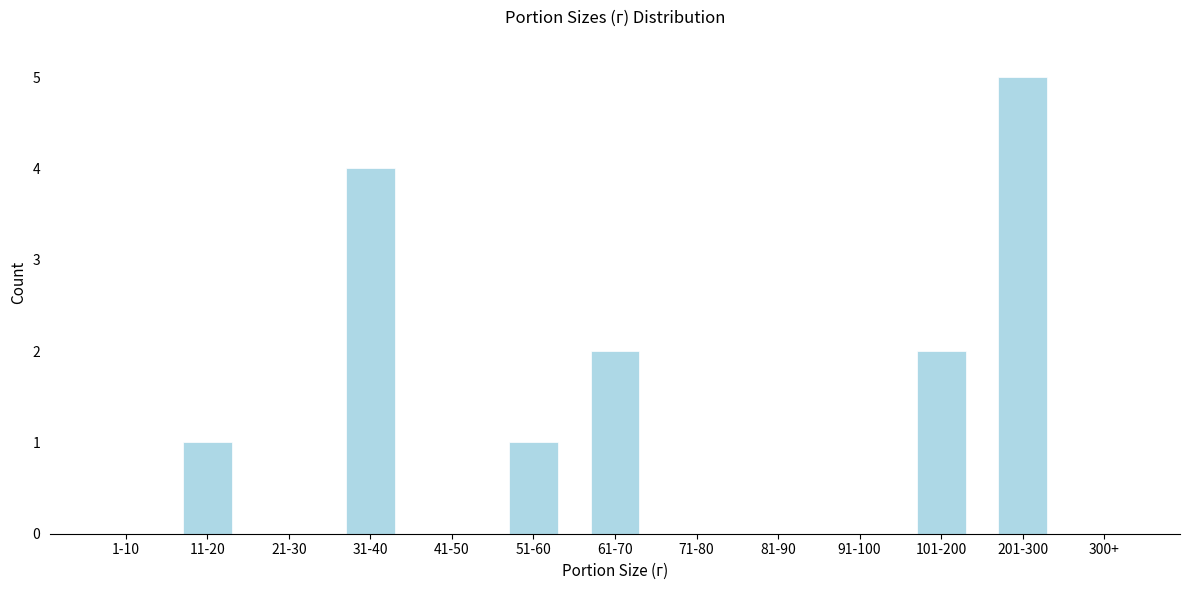

Reading left to right, extract all data points from this chart.

1-10=0	11-20=1	21-30=0	31-40=4	41-50=0	51-60=1	61-70=2	71-80=0	81-90=0	91-100=0	101-200=2	201-300=5	300+=0